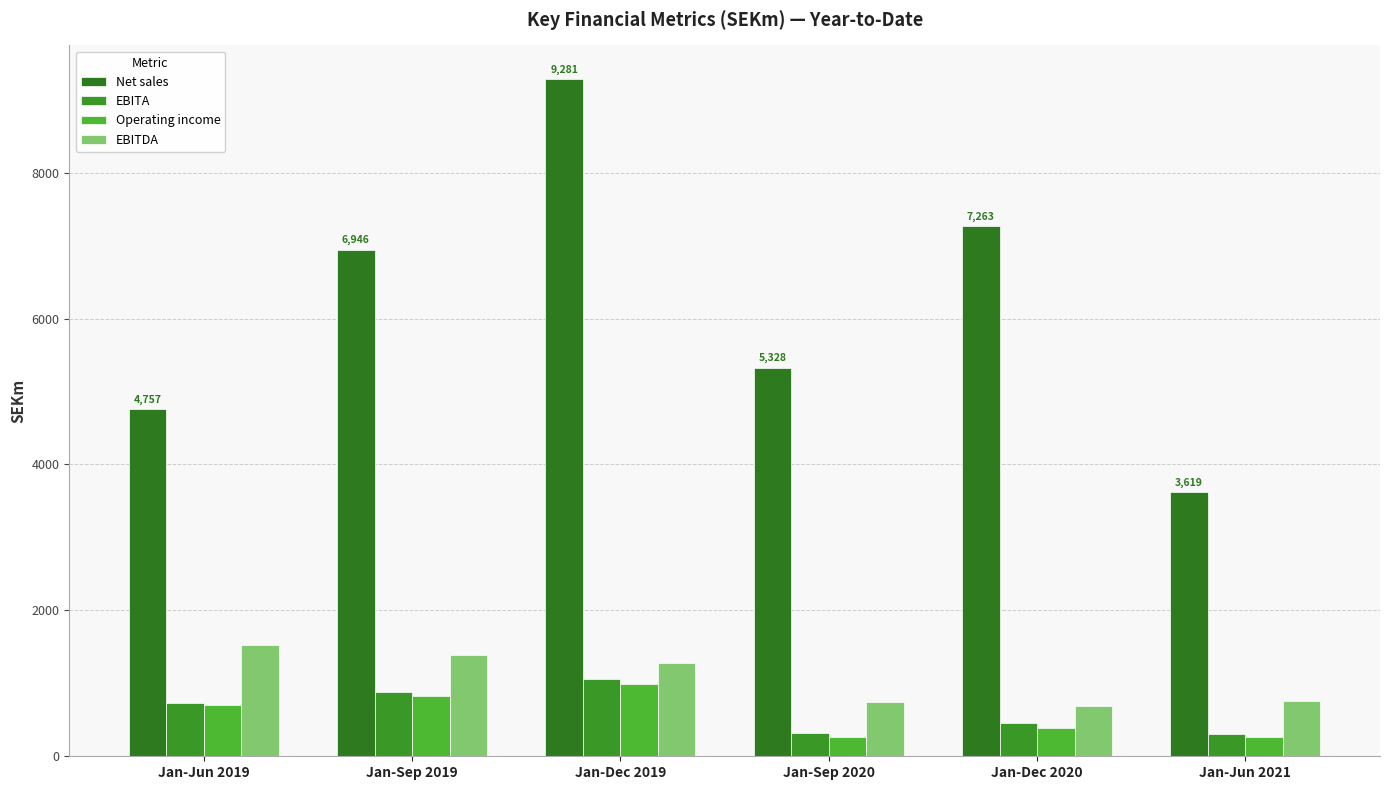

How many data points in EBITDA are above 1279?

3